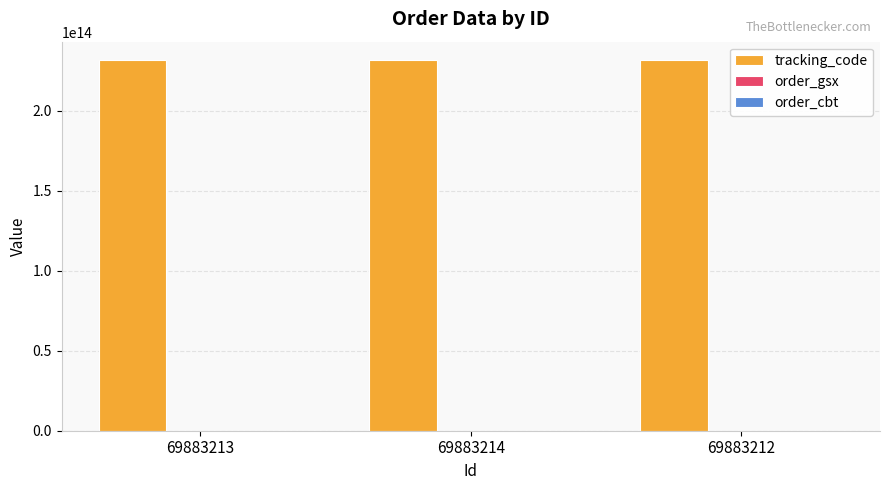

What is the sum of the tracking_code values at 69883214 and 69883212?

463154705085220